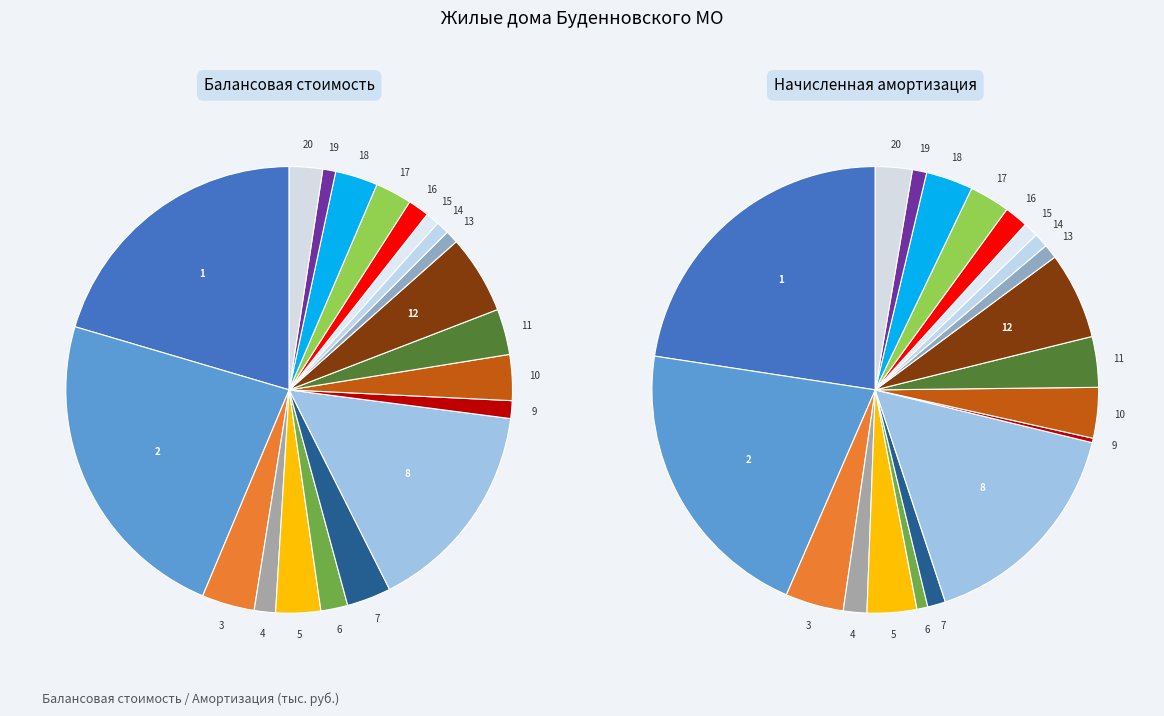

Count the number of slices in the pie.

20